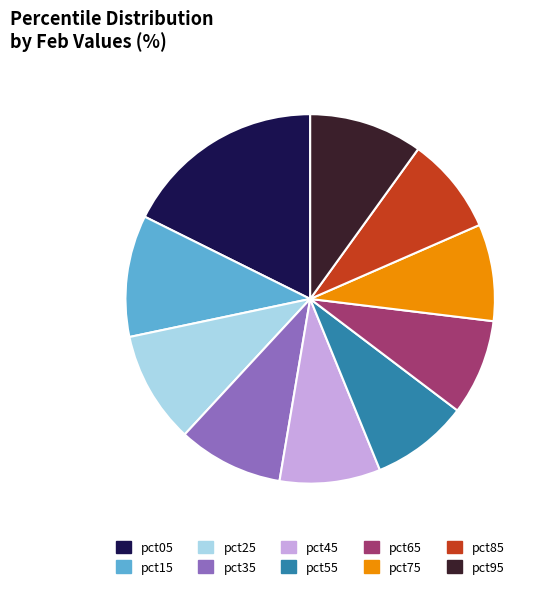

Is it true that pct15 is 18% of the pie?

False